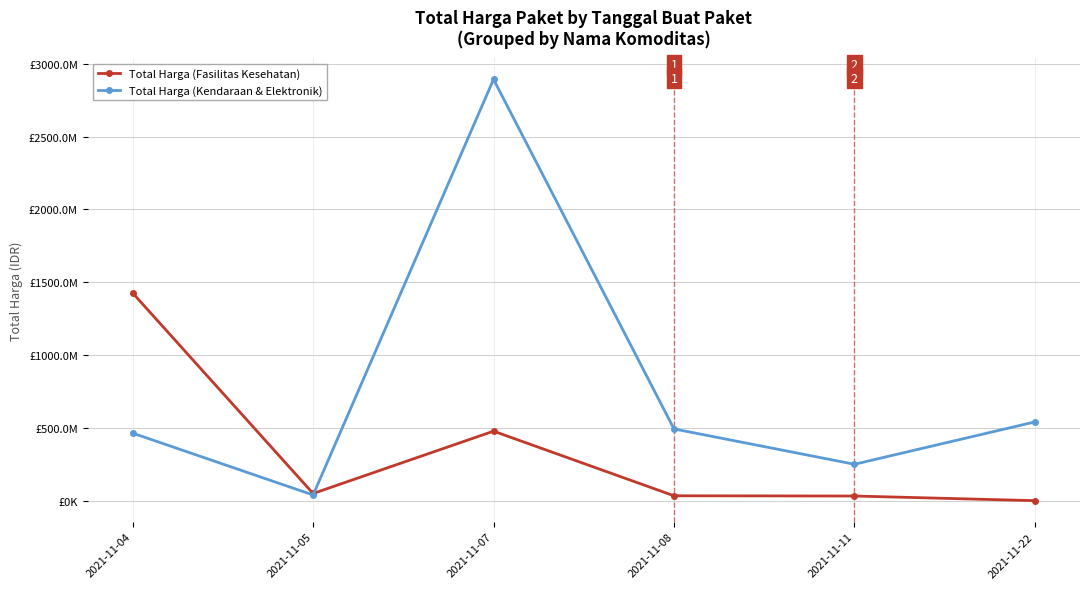

What are all the series names shown in the legend?

Total Harga (Fasilitas Kesehatan), Total Harga (Kendaraan & Elektronik)